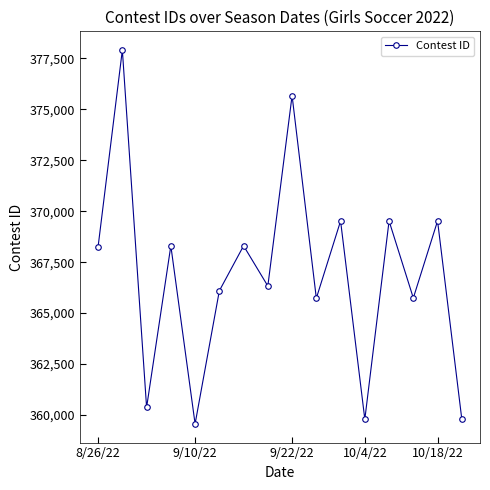

What is the maximum value shown in the chart?

377910